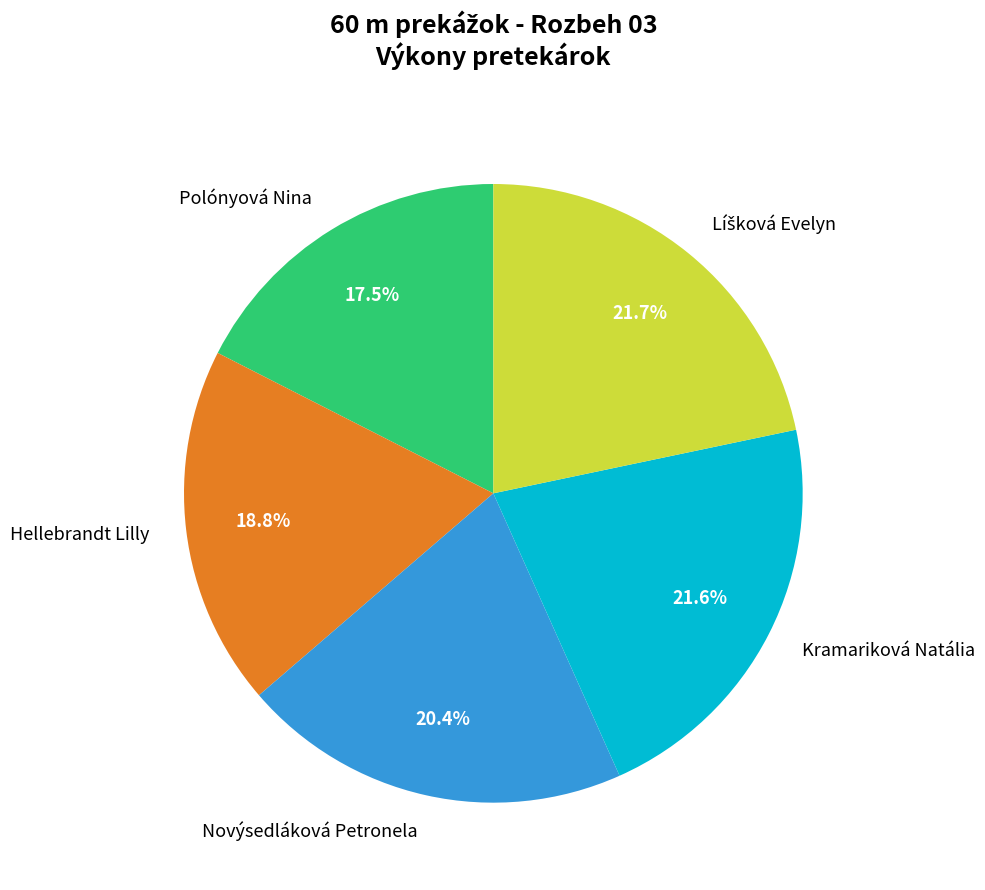

What percentage is the Hellebrandt Lilly slice, to the nearest percent?

19%